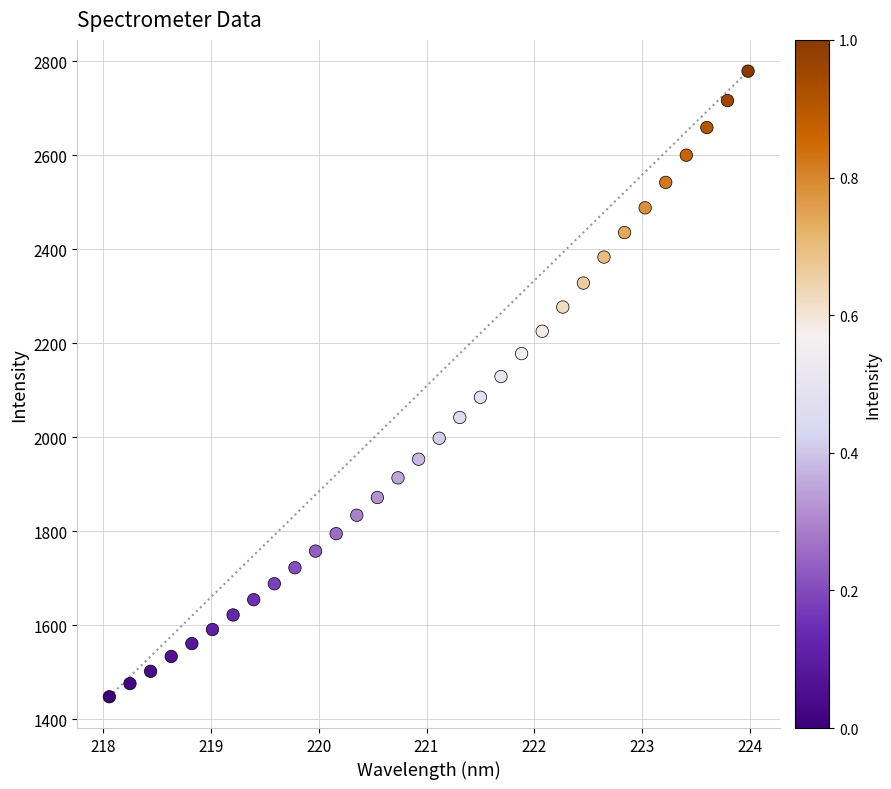

What is the range of X values (max minus min)?

5.9